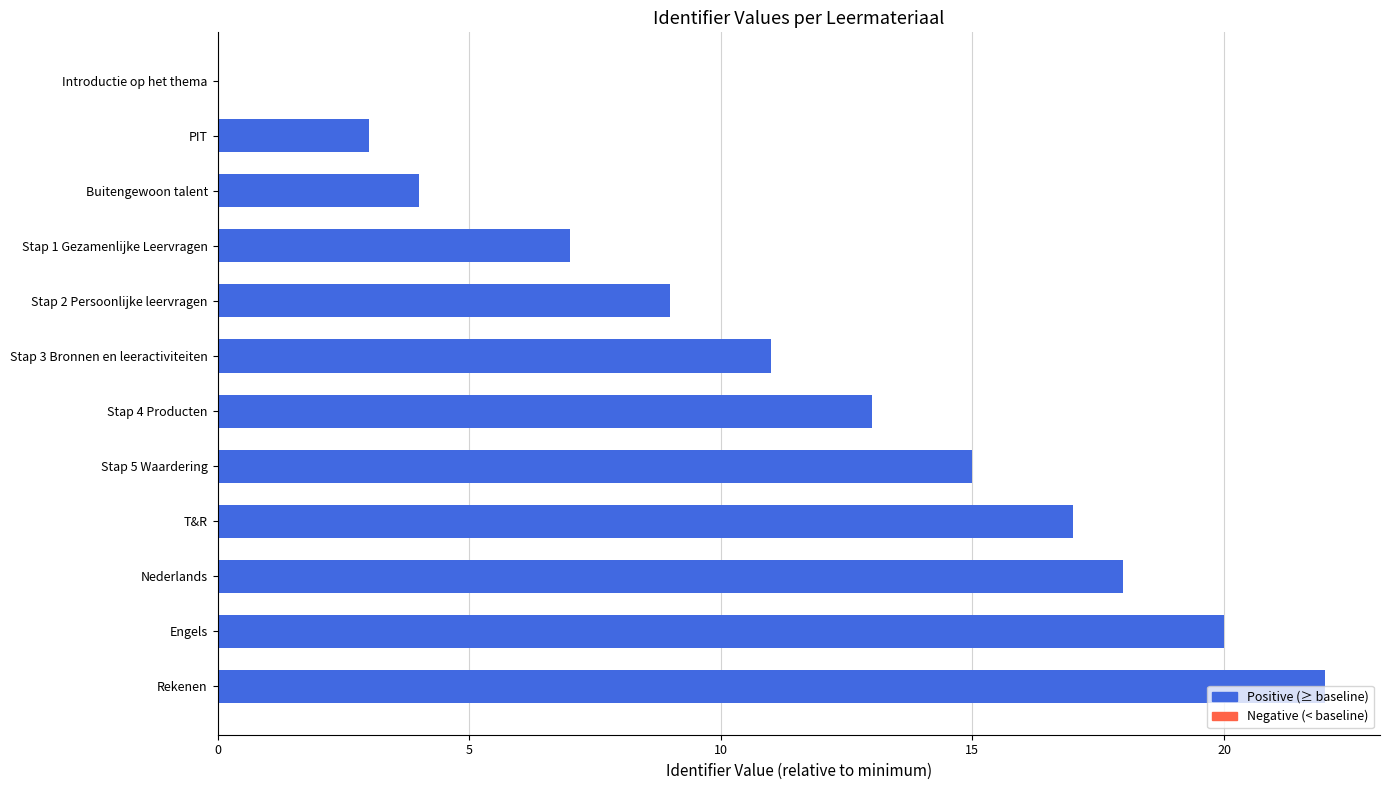

What is the sum of all values?

139